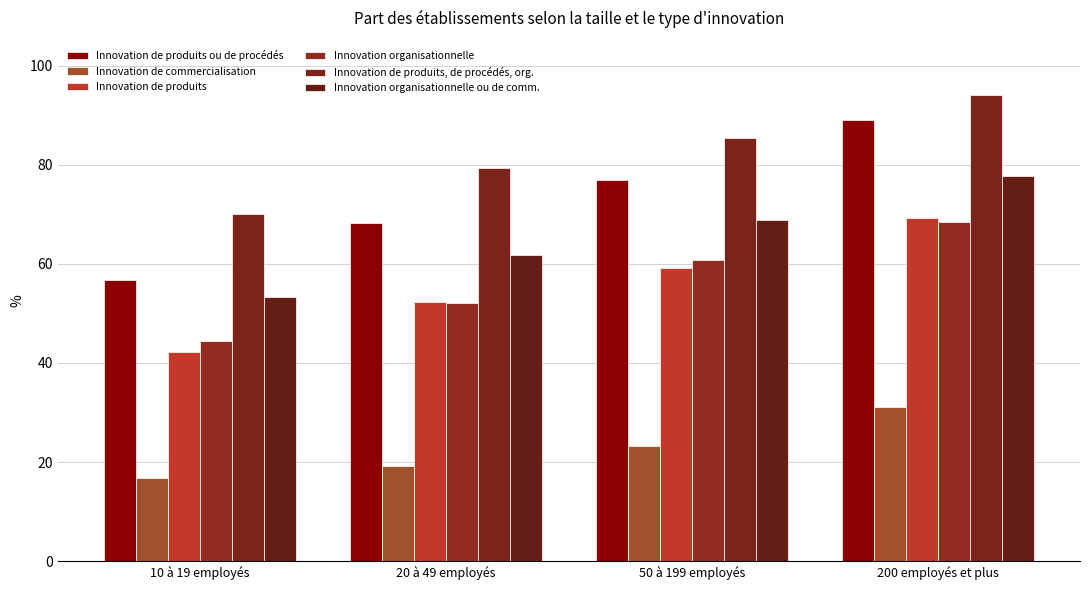

What is the average value of the Innovation organisationnelle ou de comm. series?

65.4